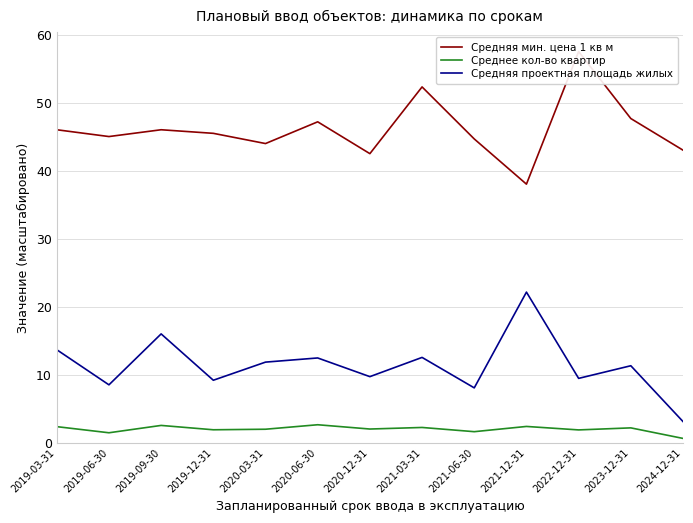

What is the difference between the highest and lowest values at 2021-12-31?

35.6